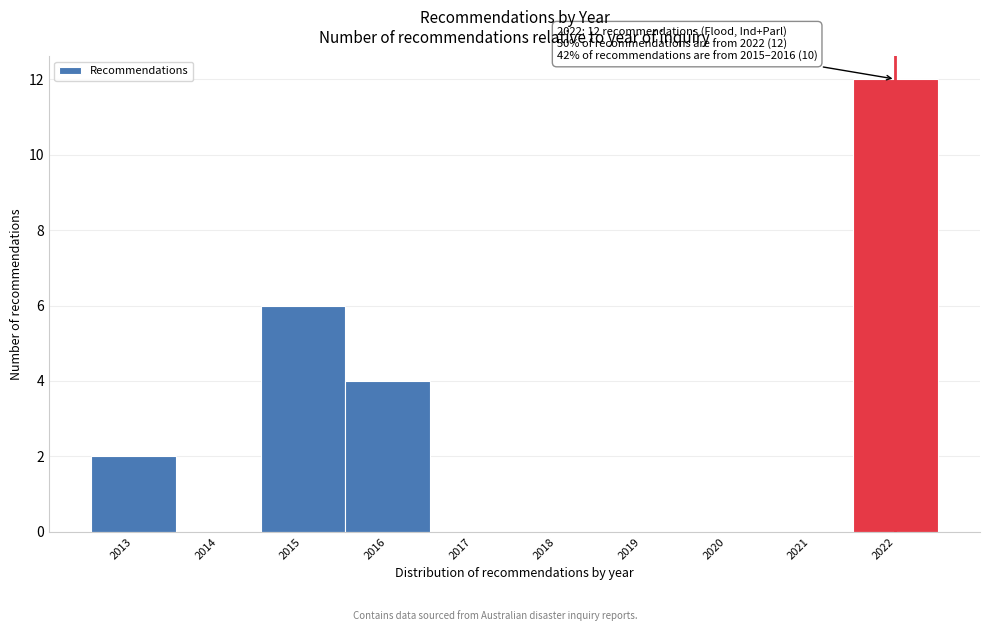

Over which range of the x-axis is the bar tallest?

2021.5 to 2022.5